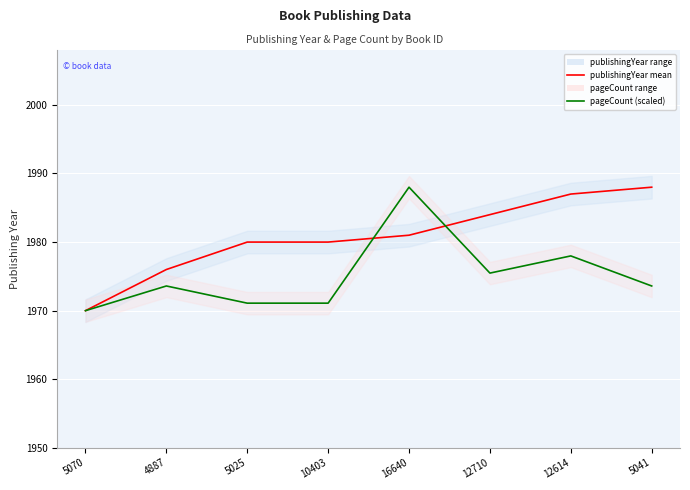

Which label corresponds to the largest value in the chart?

5041